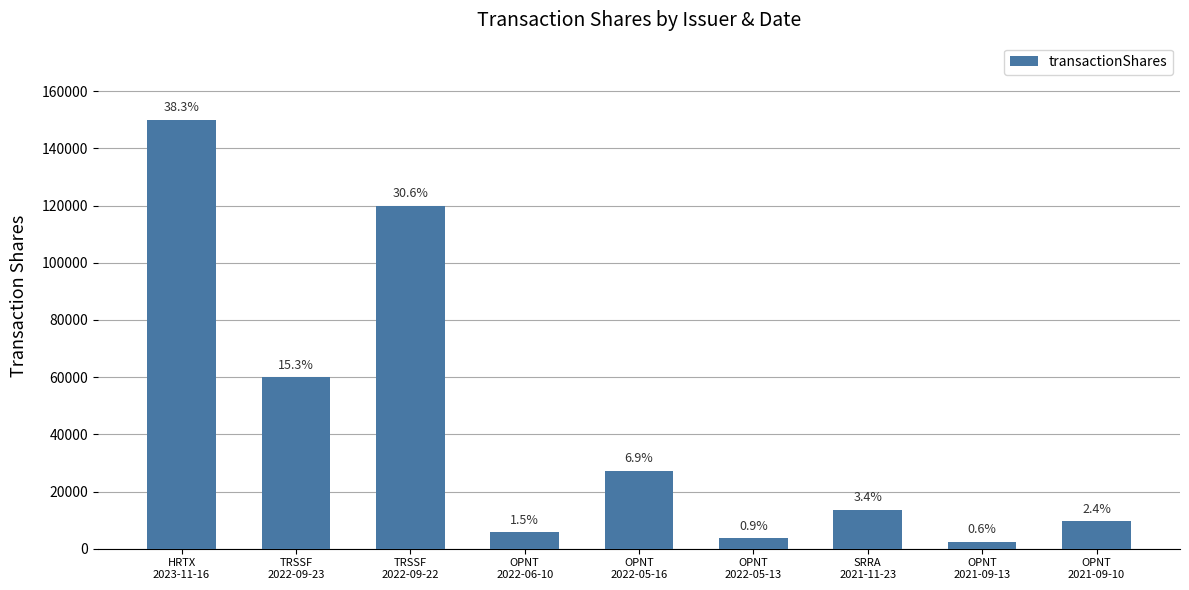

Reading left to right, list all the values displayed in this chart.

150000	60000	120000	5700	27150	3689	13500	2500	9577